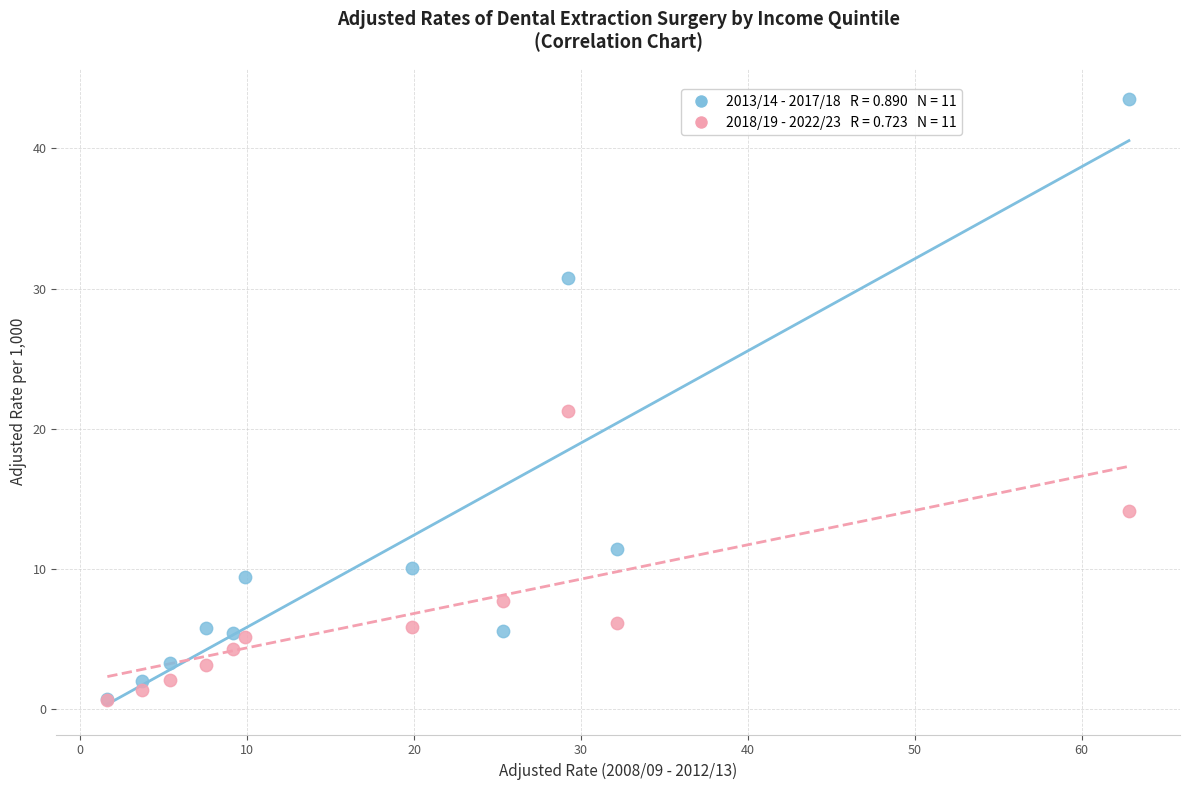

Across all series, what Y value is closest to 22?

21.3